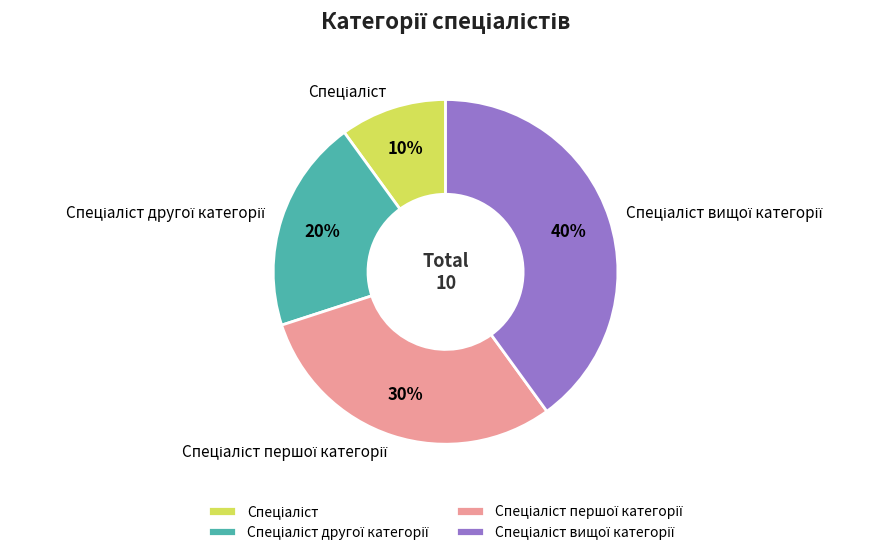

To the nearest percent, what is the difference between the largest and smallest slice percentages?

30%